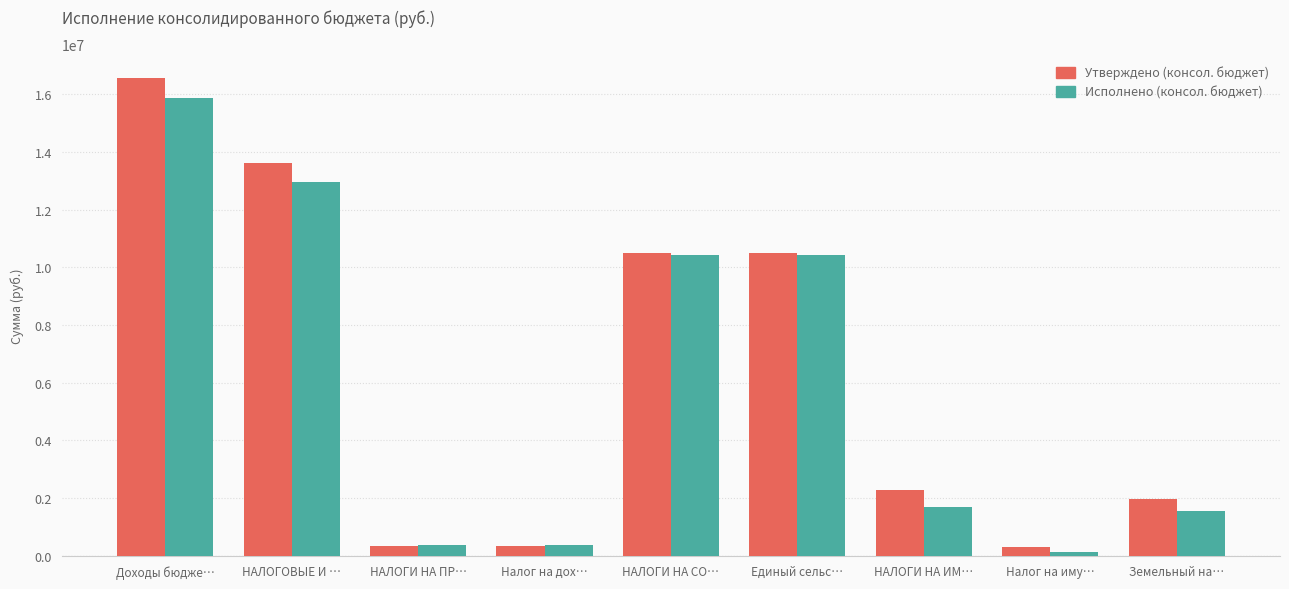

What is the label of the 6th bar from the left?

Единый сельс…